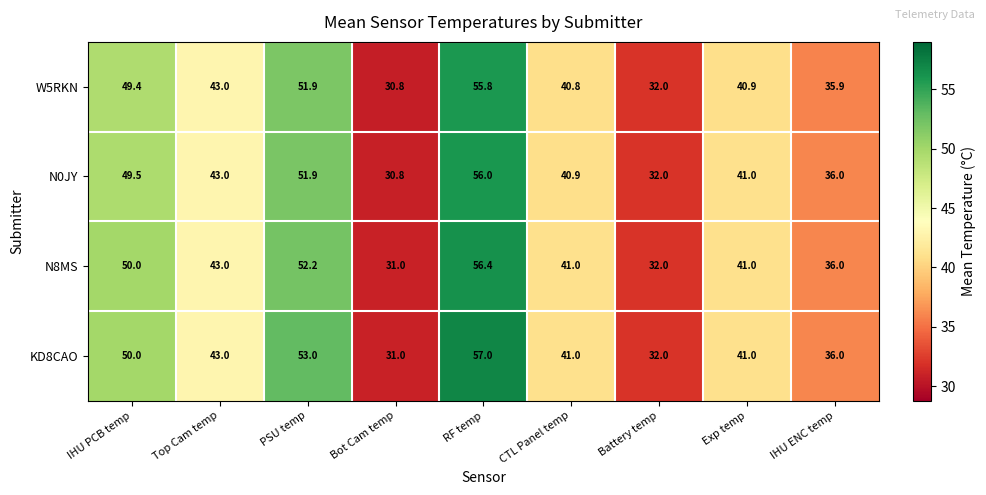

Between RF temp and Exp temp, which series saw the biggest shift?

KD8CAO